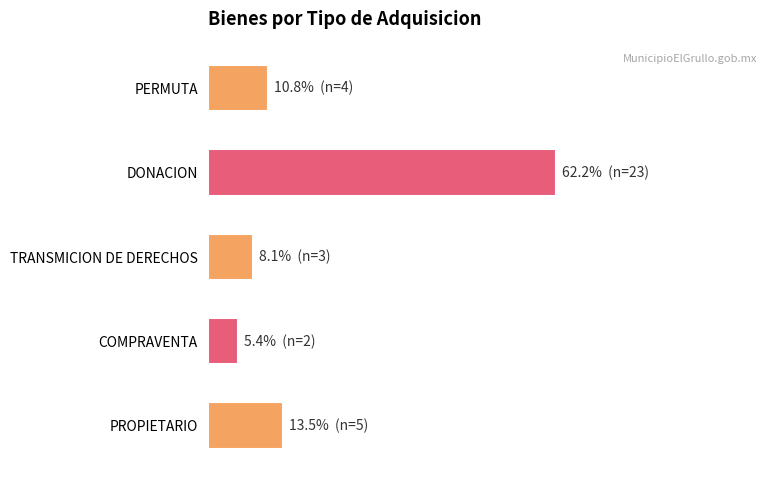

At which label is the value closest to 33?

PROPIETARIO